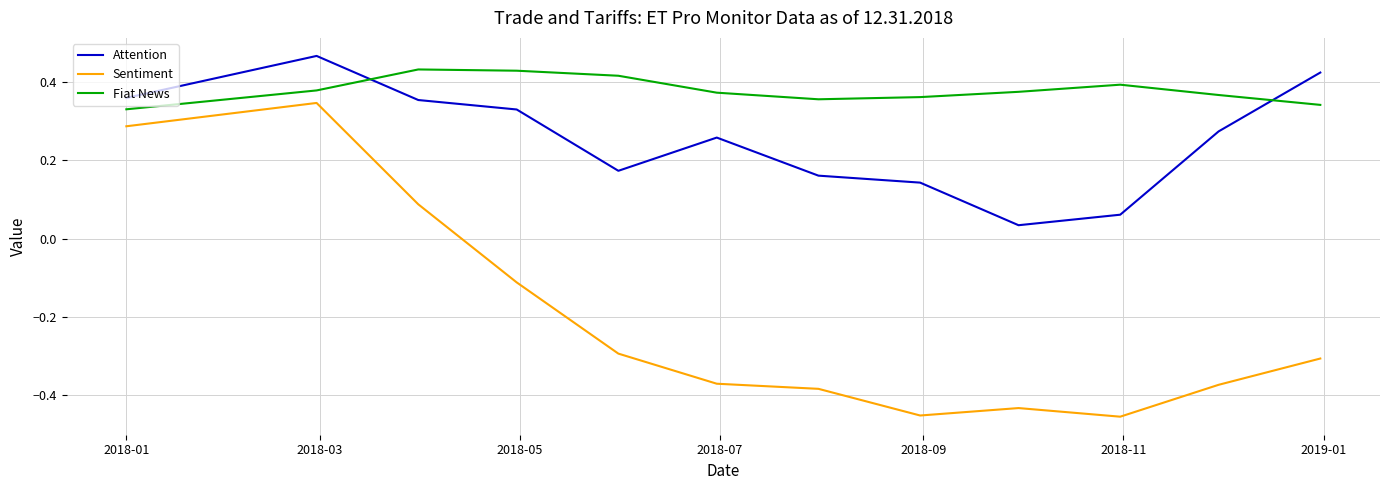

True or false: Sentiment and Fiat News cross at least once.

False